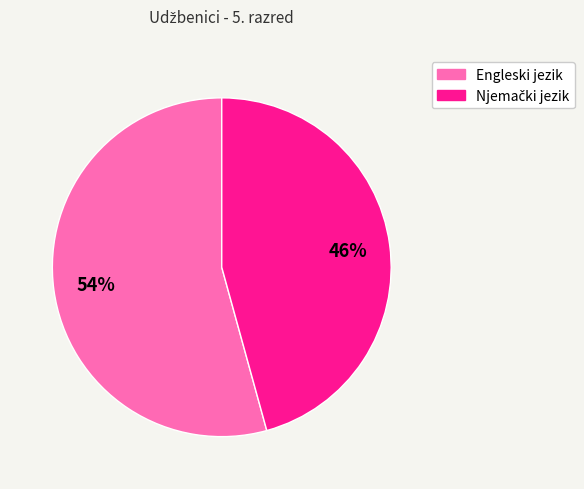

True or false: Engleski jezik accounts for 54% of the total.

True